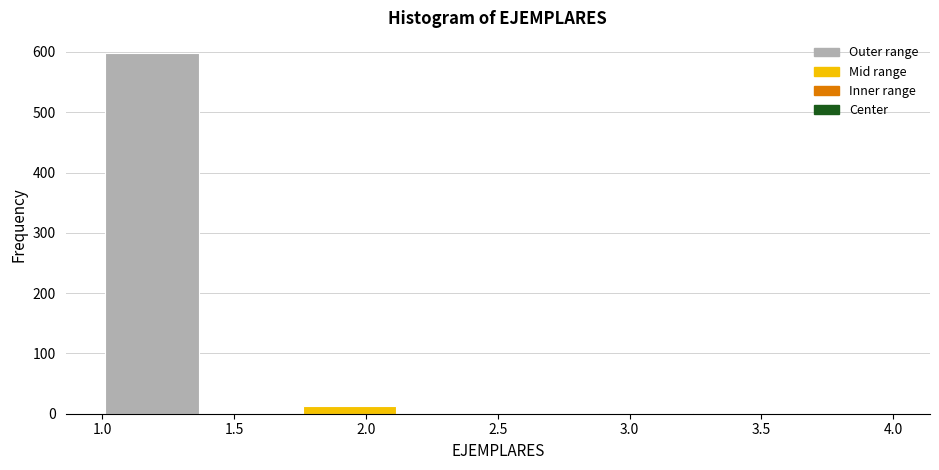

Reading left to right, transcribe this chart: for each bar, give the range it covers on the x-axis and its height. Neither the bar edges nor the heights are printed on the chart, so give them approximately, as read against the axes.

1.000 to 1.375: 600
1.375 to 1.750: 0
1.750 to 2.125: 10
2.125 to 2.500: 0
2.500 to 2.875: 0
2.875 to 3.250: under 10
3.250 to 3.625: 0
3.625 to 4.000: under 10